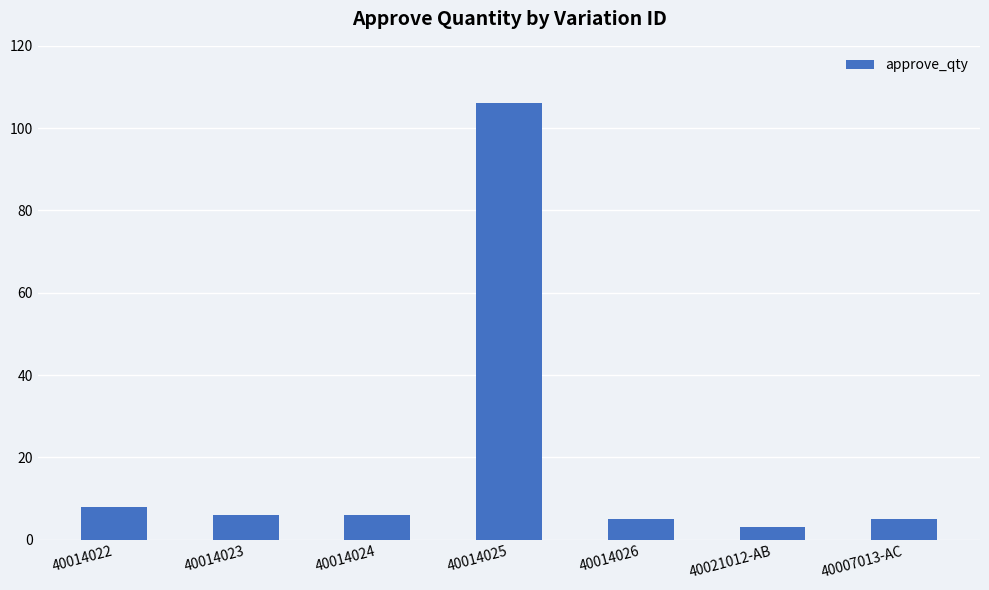

True or false: the data shows 4 at 40014022.

False